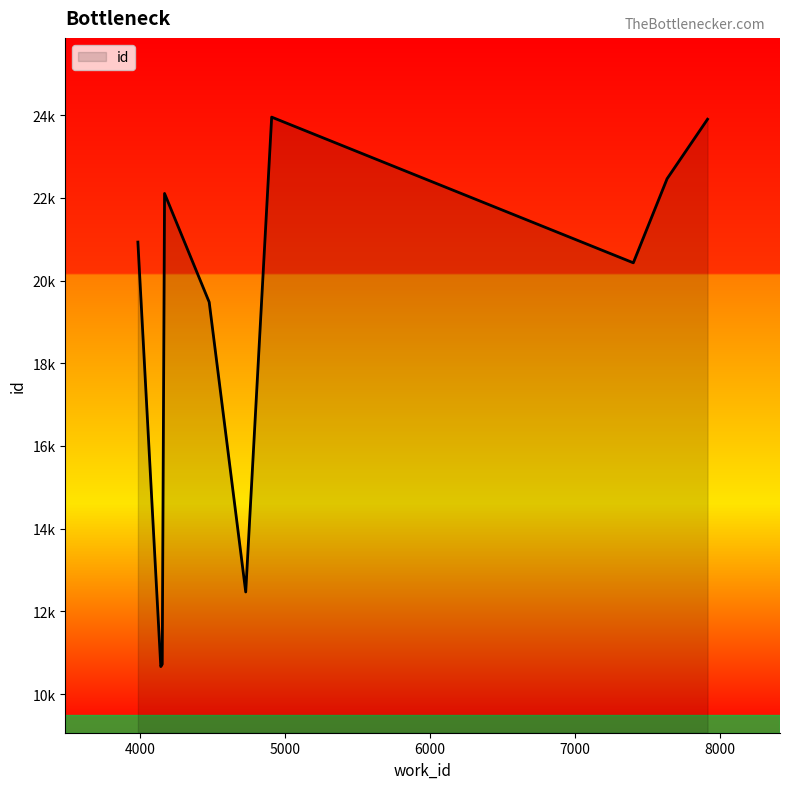

True or false: the data has more than 1 interior local peaks.

True